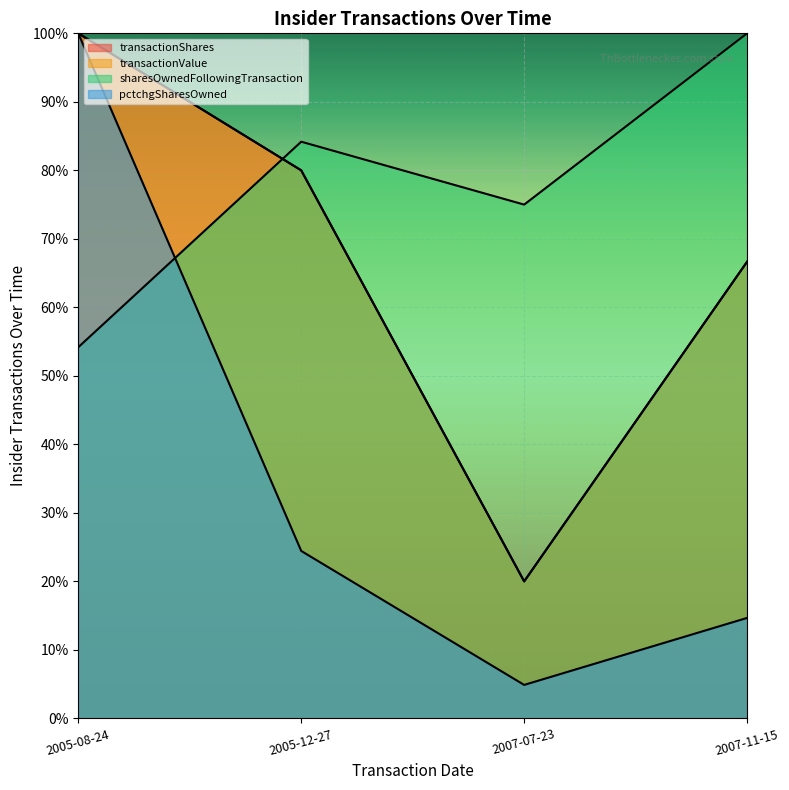

Reading left to right, transcribe all the data shown in this chart.

transactionShares: 2005-08-24=1.0	2005-12-27=0.8	2007-07-23=0.2	2007-11-15=0.7
transactionValue: 2005-08-24=1.0	2005-12-27=0.8	2007-07-23=0.2	2007-11-15=0.7
sharesOwnedFollowingTransaction: 2005-08-24=0.5	2005-12-27=0.8	2007-07-23=0.8	2007-11-15=1.0
pctchgSharesOwned: 2005-08-24=1.0	2005-12-27=0.2	2007-07-23=0.0	2007-11-15=0.1